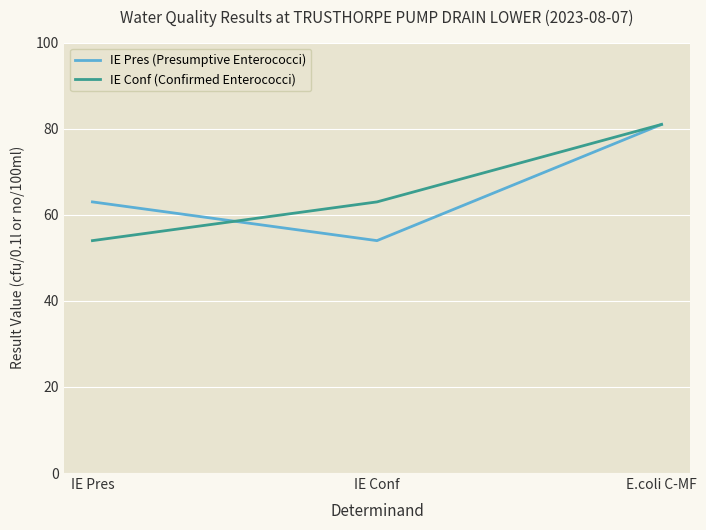

Reading right to left, extract all data points from this chart.

IE Pres (Presumptive Enterococci): 81	54	63
IE Conf (Confirmed Enterococci): 81	63	54